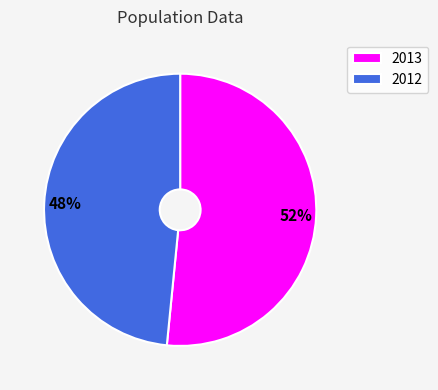

To the nearest percent, what is the combined percentage of 2013 and 2012?

100%